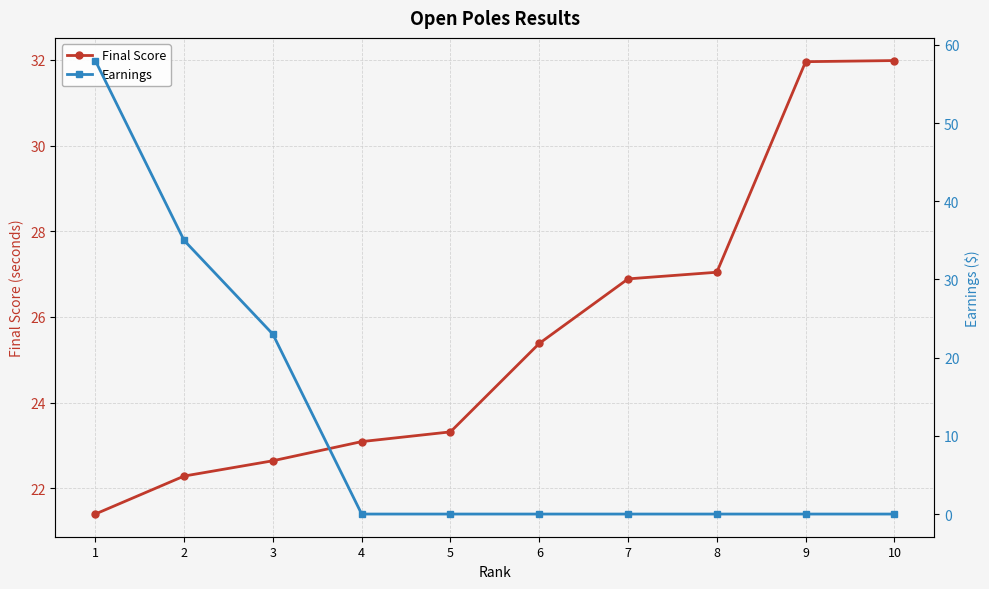

Which series has the largest total across all categories?

Final Score